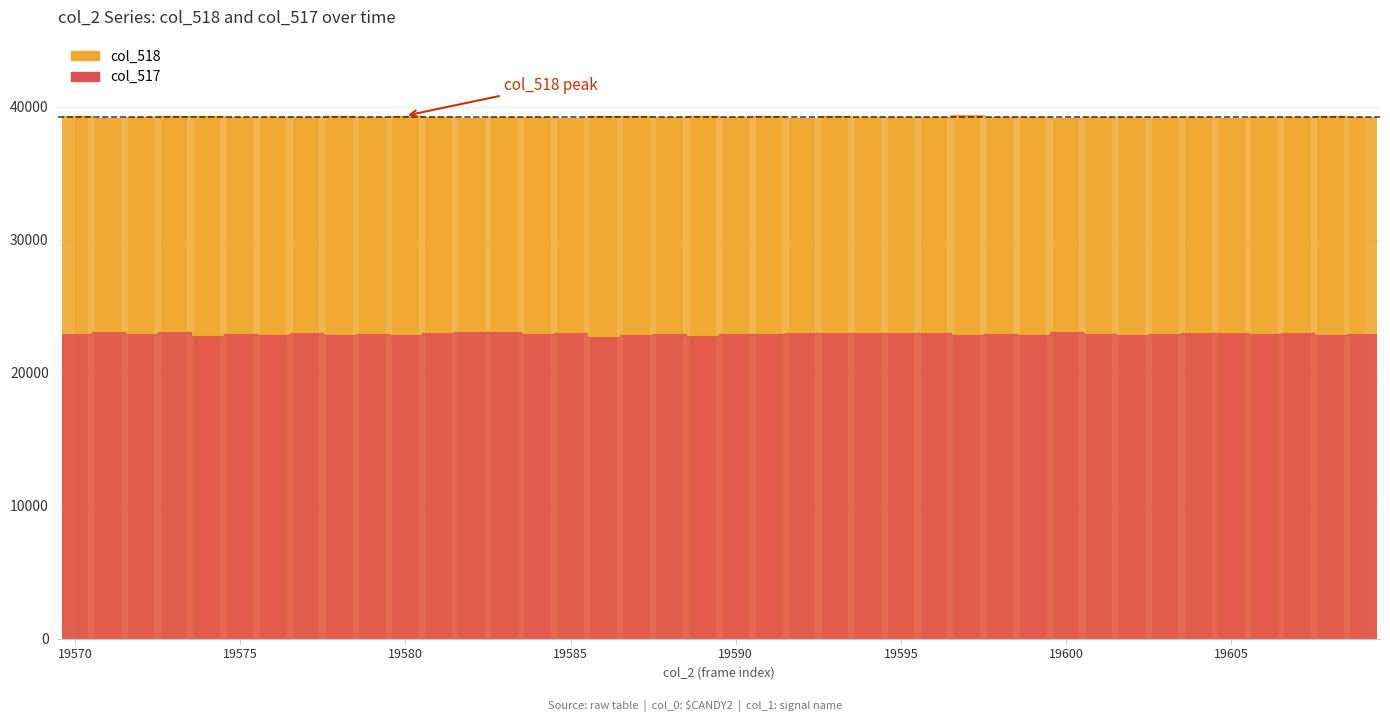

Is it true that col_517 equals 38773 at 19602?

False